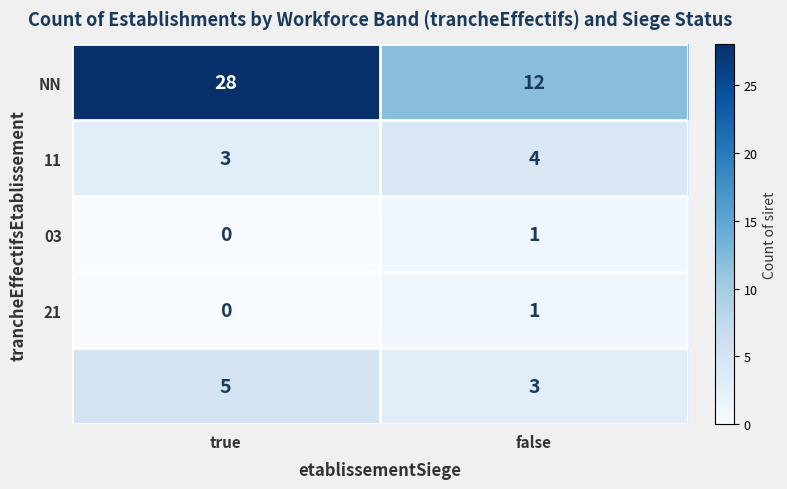

At which category is the sum across all series the highest?

true